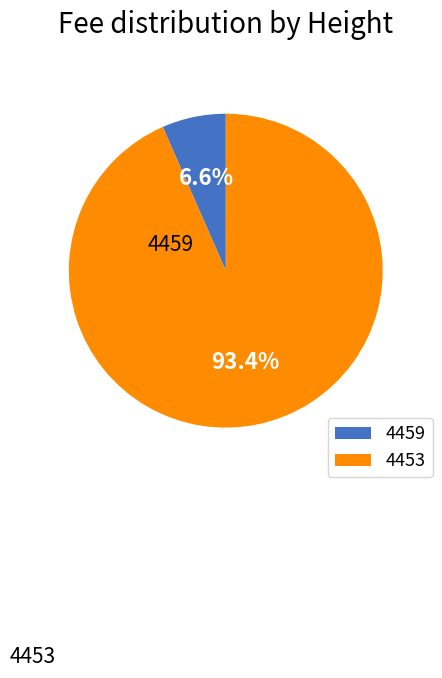

How many segments does this pie chart have?

2